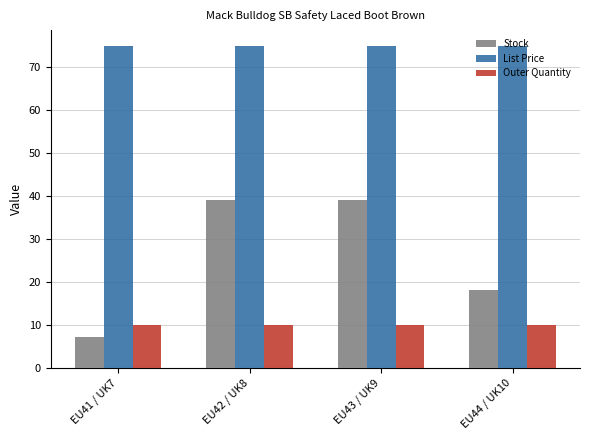

Rank the series by their average value, from highest to lowest.

List Price, Stock, Outer Quantity